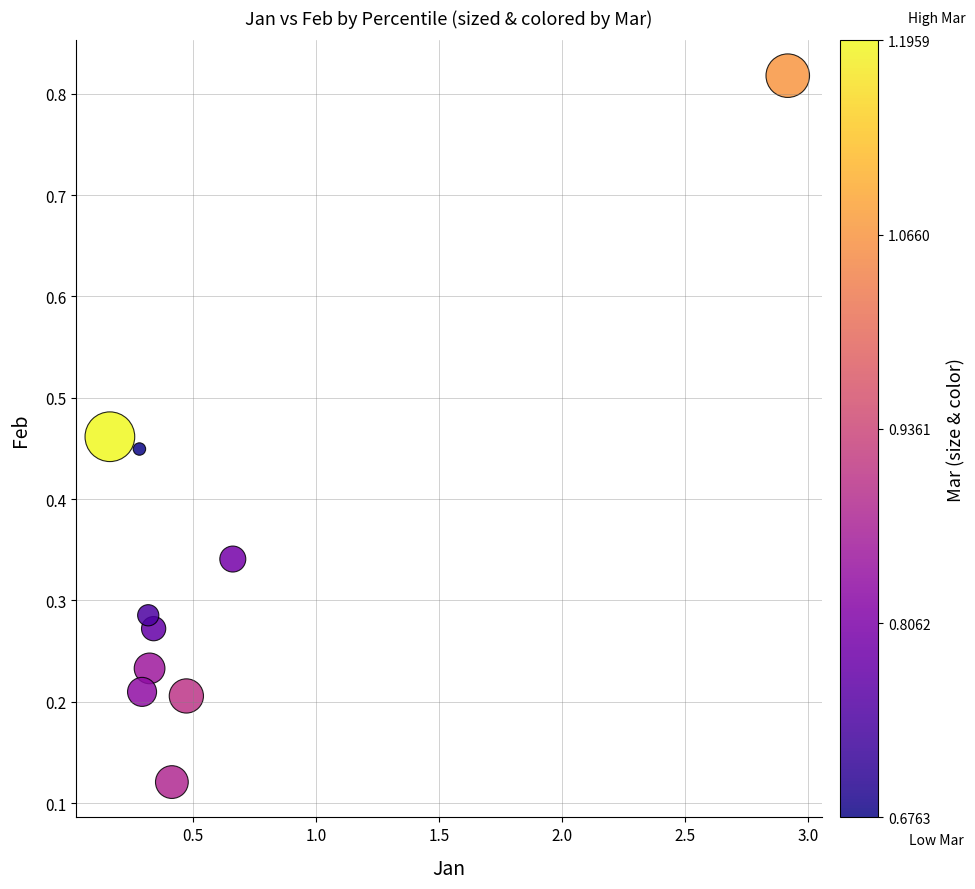

What is the range of Y values (max minus min)?

0.7